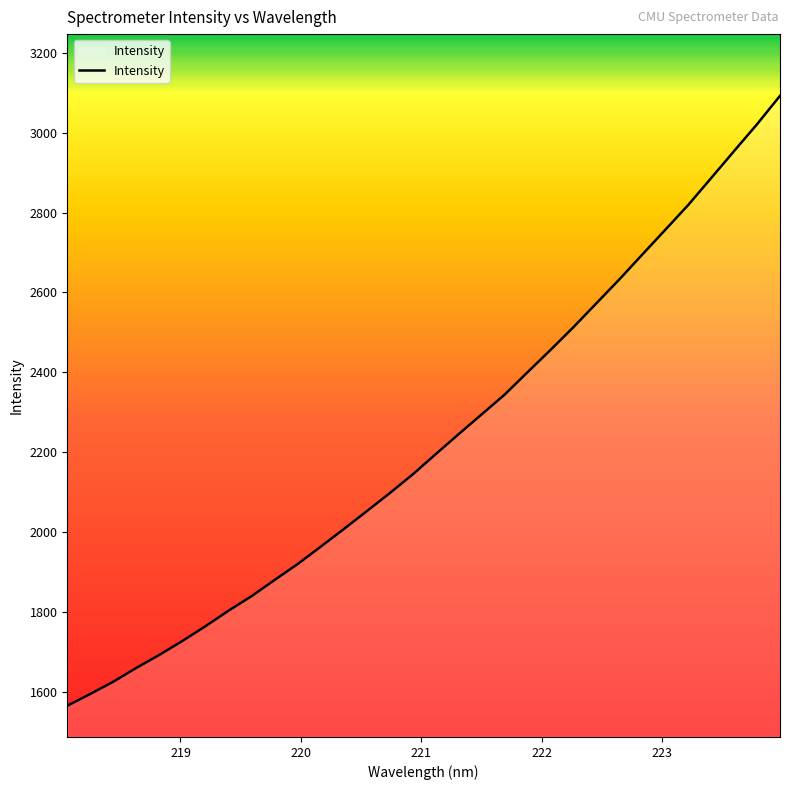

What is the difference between the maximum and minimum values?

1528.2